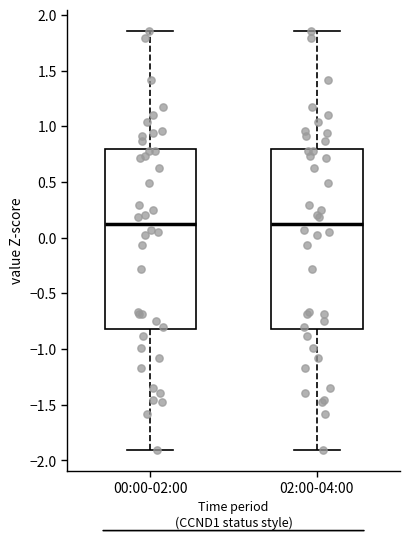

Reading left to right, read every box against the y-axis: the position of its median line, the range the box covers, and the ends of its whiskers. The values are not printed on the chart, so give them approximately, as read against the axis.

00:00-02:00: median 0.15, box -0.80 to 0.80, whiskers -1.90 to 1.85
02:00-04:00: median 0.15, box -0.80 to 0.80, whiskers -1.90 to 1.85